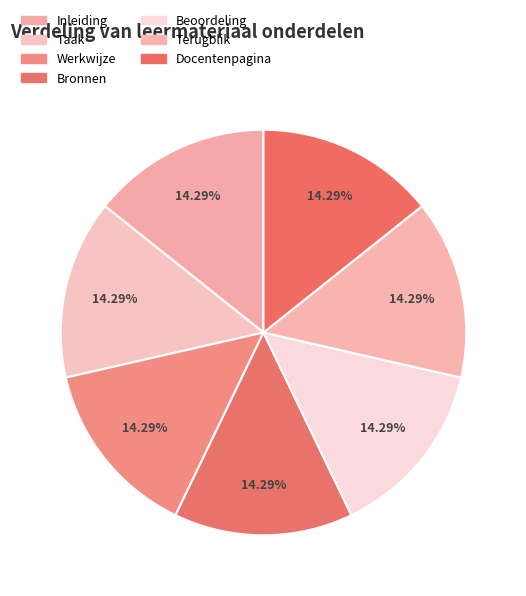

Rank the categories by value from lowest to highest.

Inleiding, Taak, Werkwijze, Bronnen, Beoordeling, Terugblik, Docentenpagina